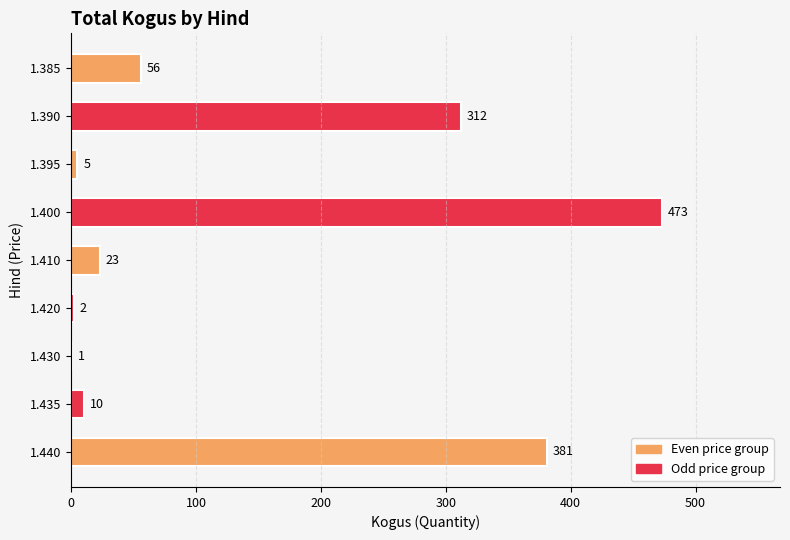

Which label corresponds to the largest value in the chart?

1.400